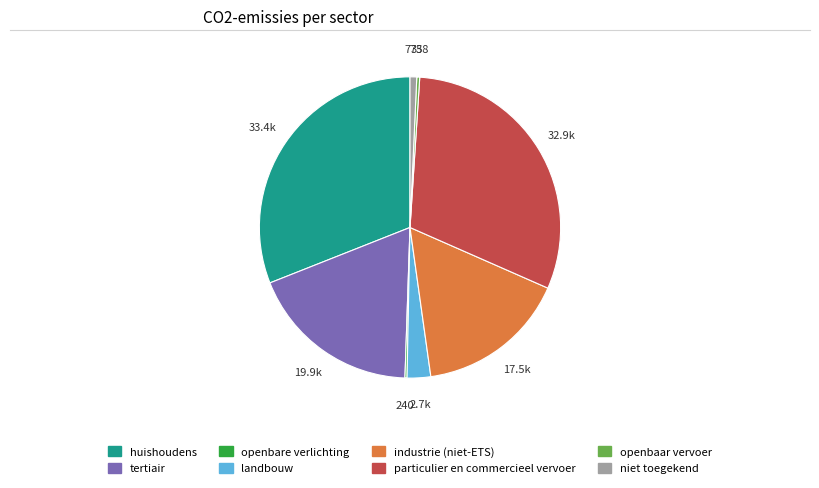

Does any single category account for the majority?

No